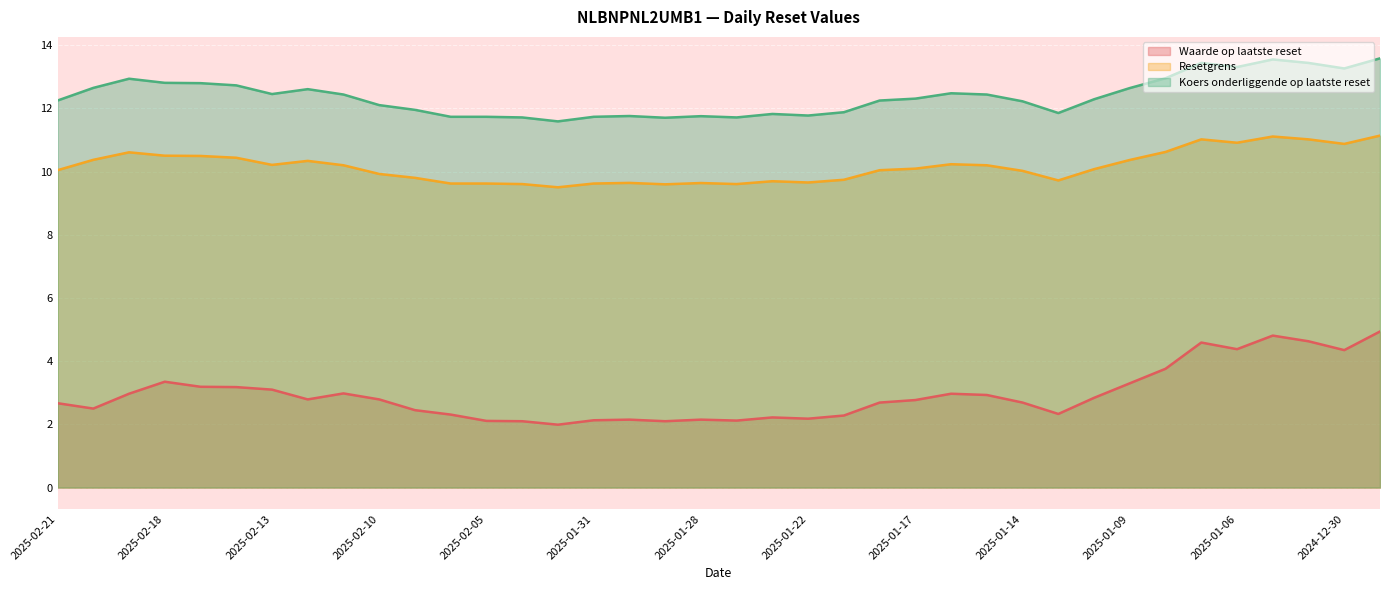

Is the value of Koers onderliggende op laatste reset at 2025-01-28 greater than the value of Waarde op laatste reset at 2025-01-17?

Yes